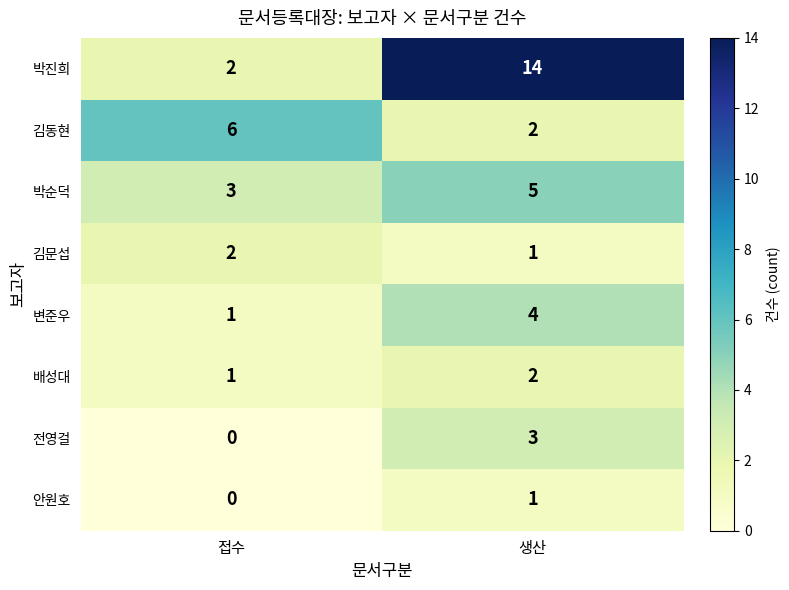

What is the sum of the 김동현 values at 생산 and 접수?

8